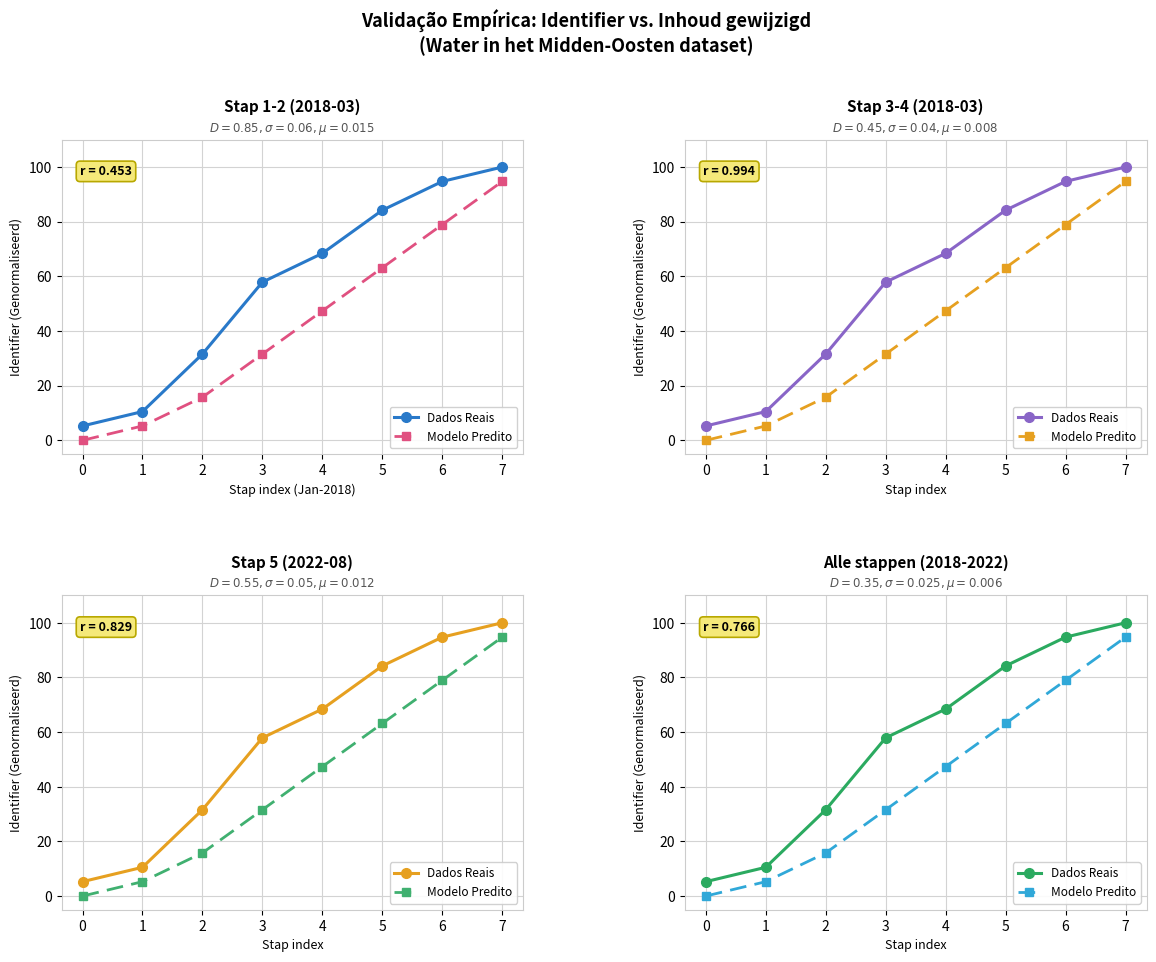

The value of Modelo Predito at 4 is 47.4. True or false?

True